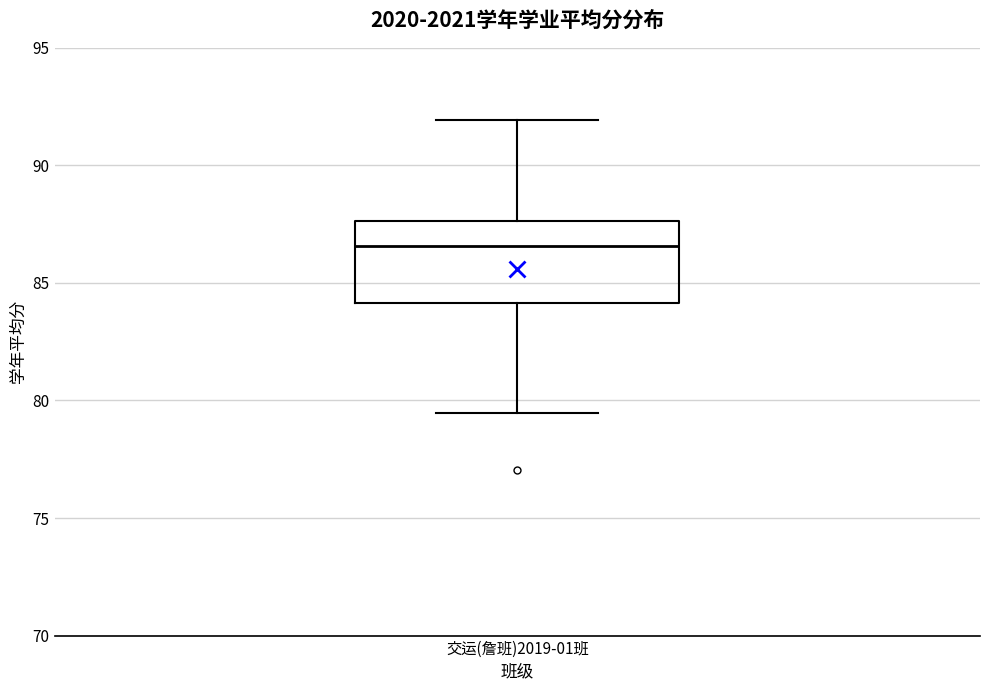

Where does the lower whisker of the box for 交运(詹班)2019-01班 end on the y-axis? The values are not printed on the chart, so give them approximately, as read against the axis.

79.5